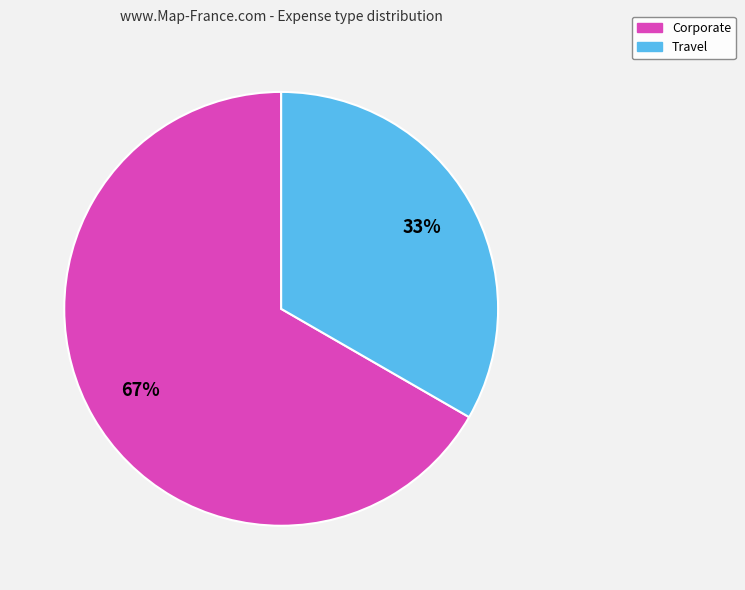

How many slices are in this pie chart?

2